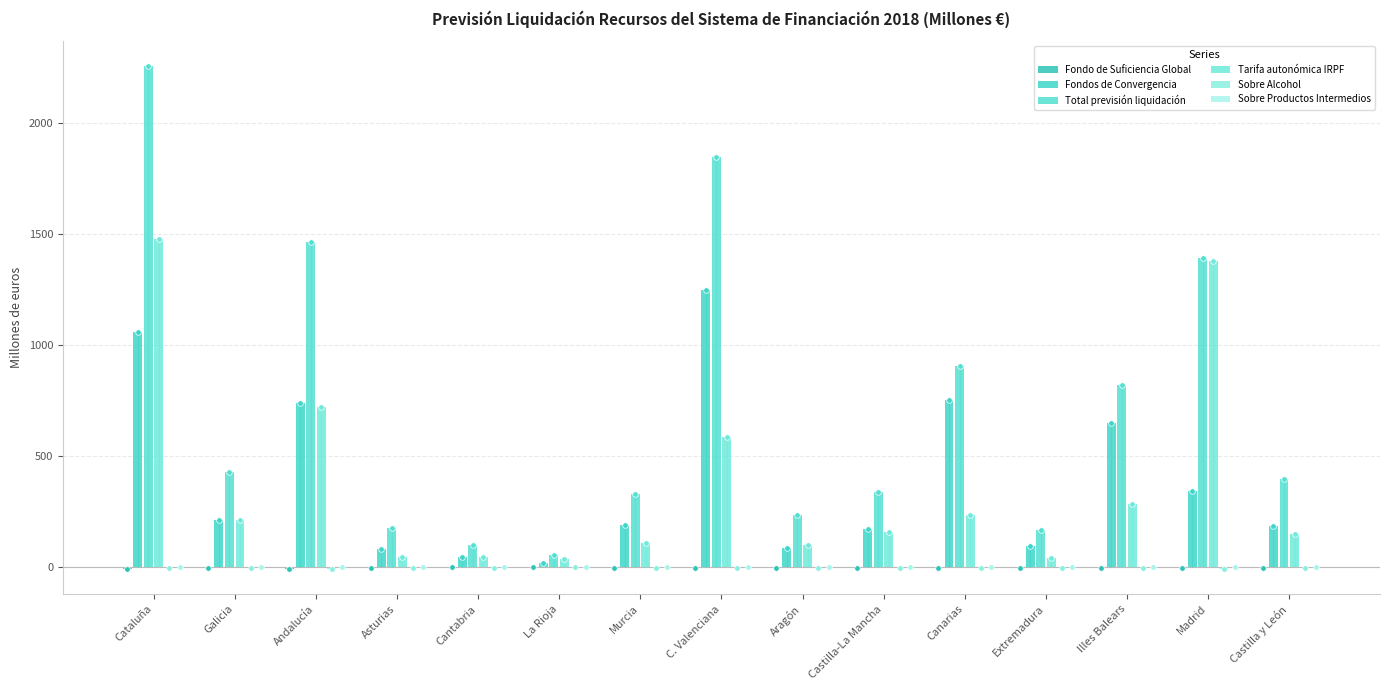

What value does the Fondos de Convergencia series have at Castilla y León?

184.5